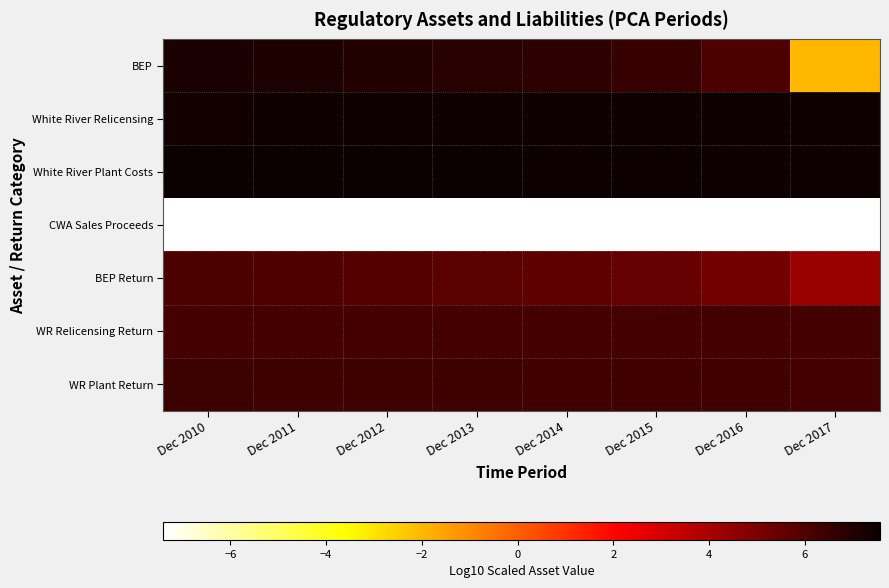

Count the number of categories in the chart.

8